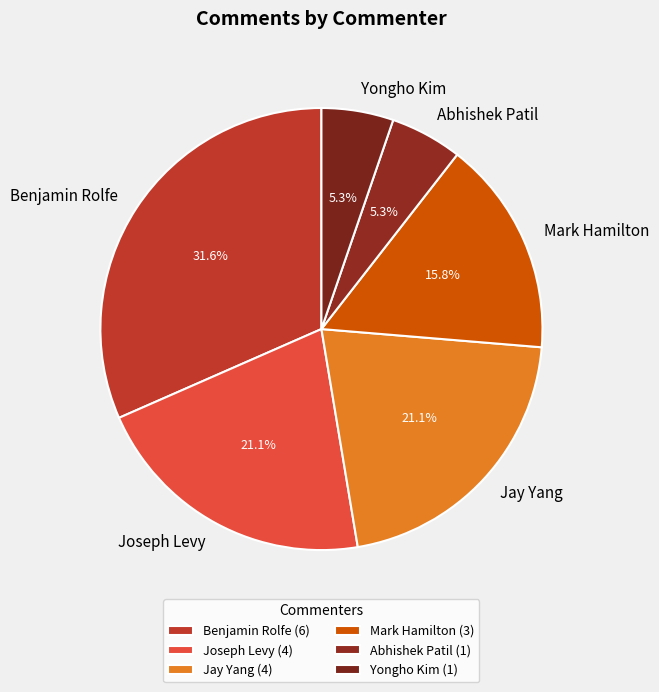

What percentage is NOT represented by Abhishek Patil?

94.7%